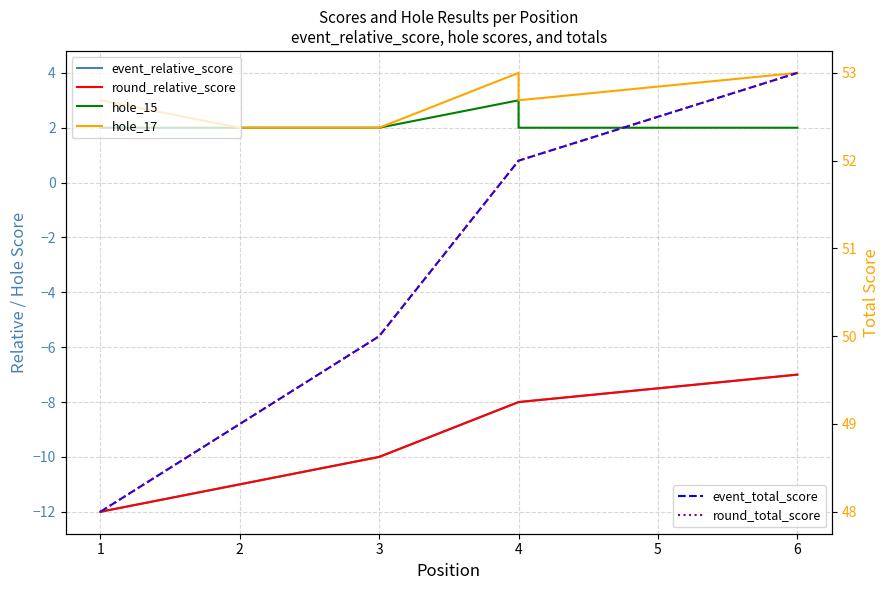

Rank the series by their maximum value, from lowest to highest.

event_relative_score, round_relative_score, hole_15, hole_17, event_total_score, round_total_score